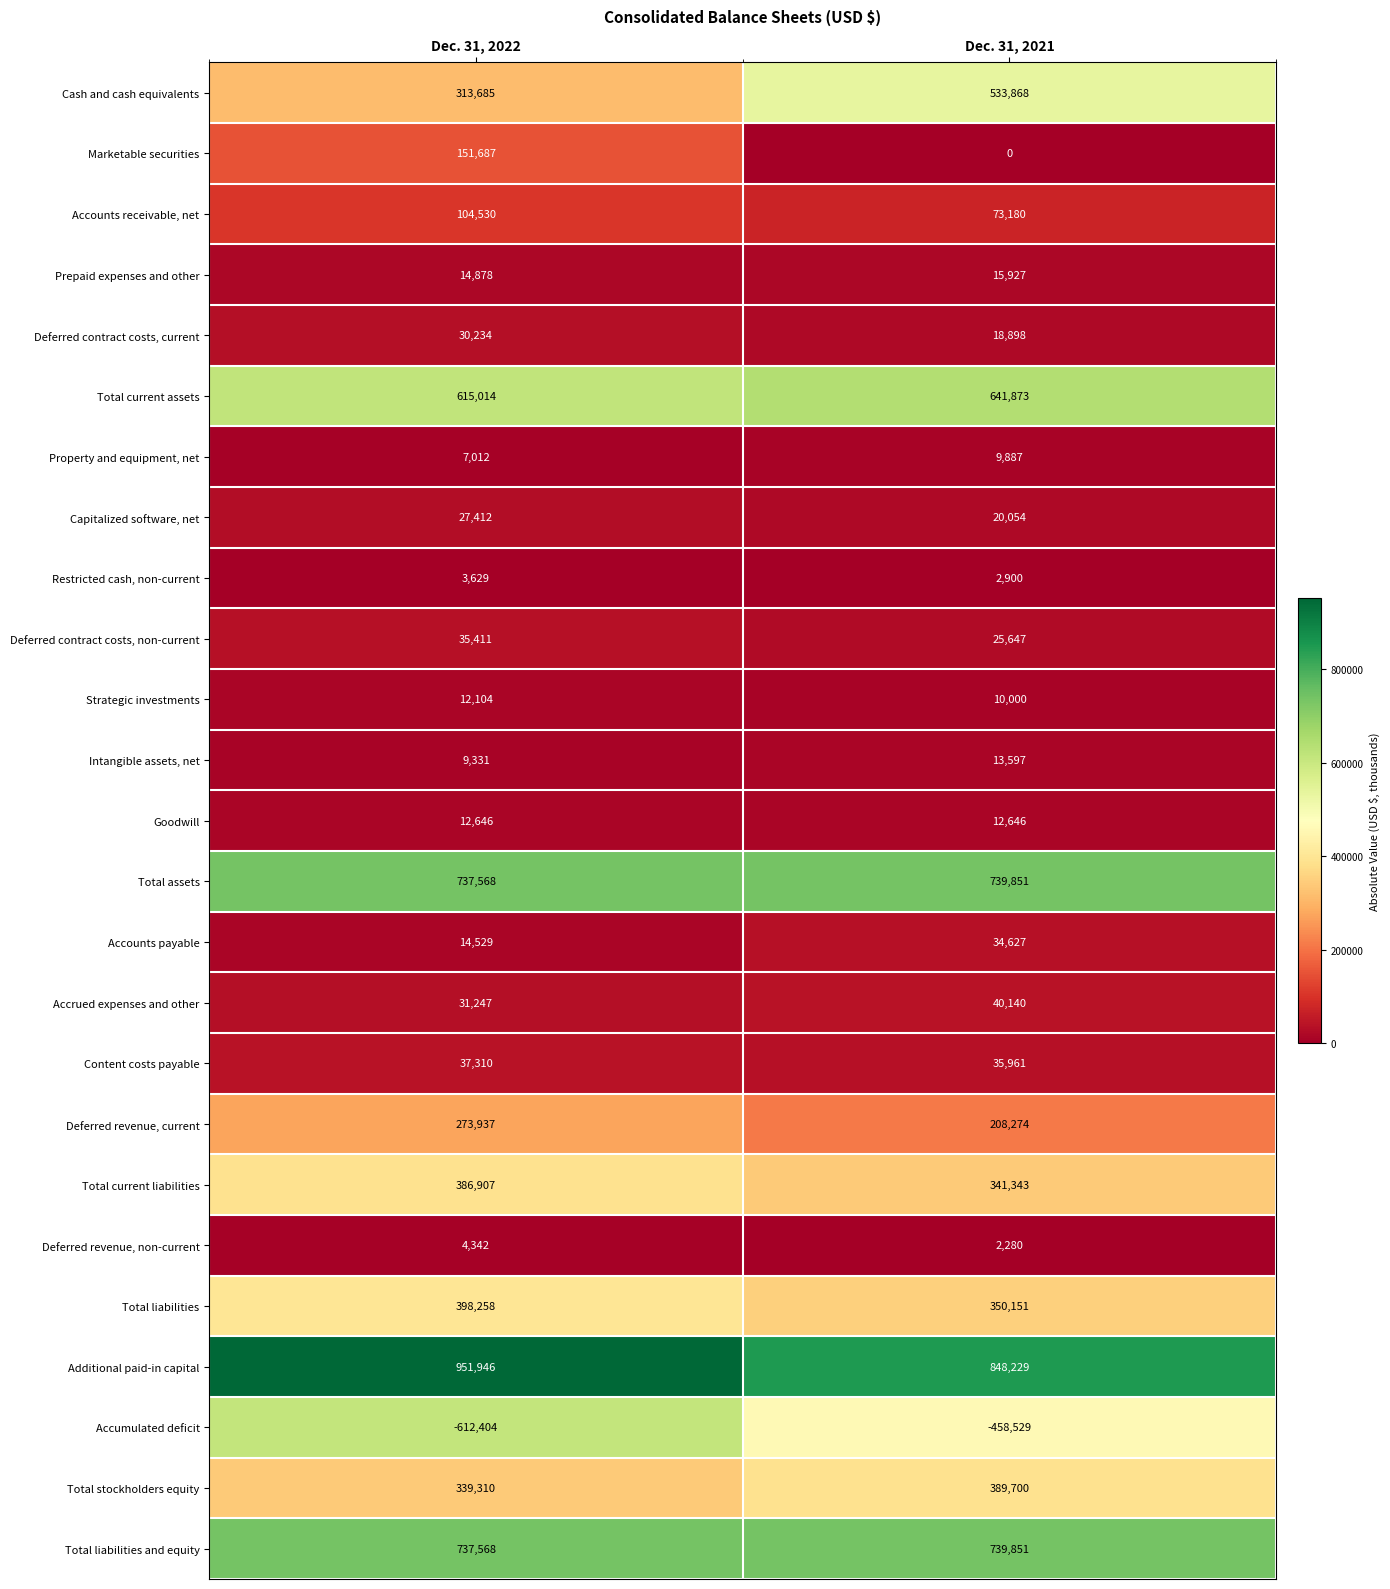

Which series has the largest total across all categories?

Additional paid-in capital